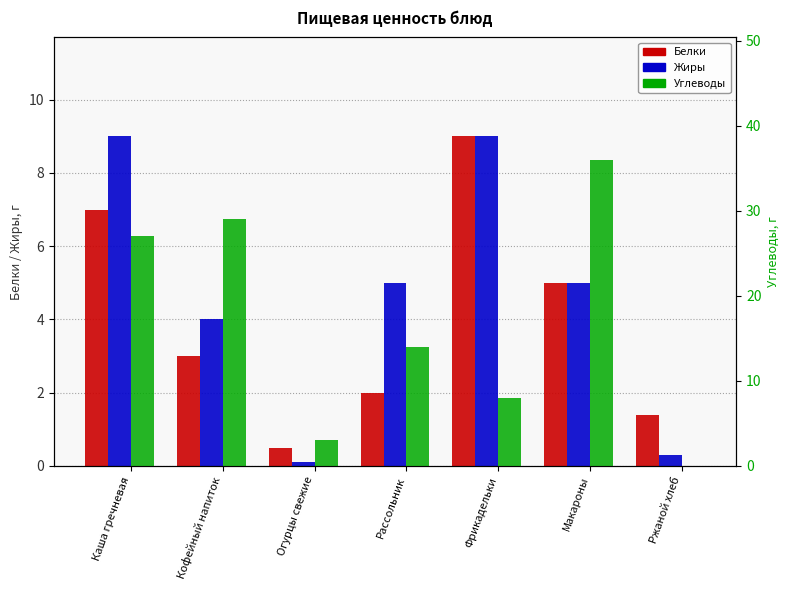

What position from the right is Кофейный напиток?

6